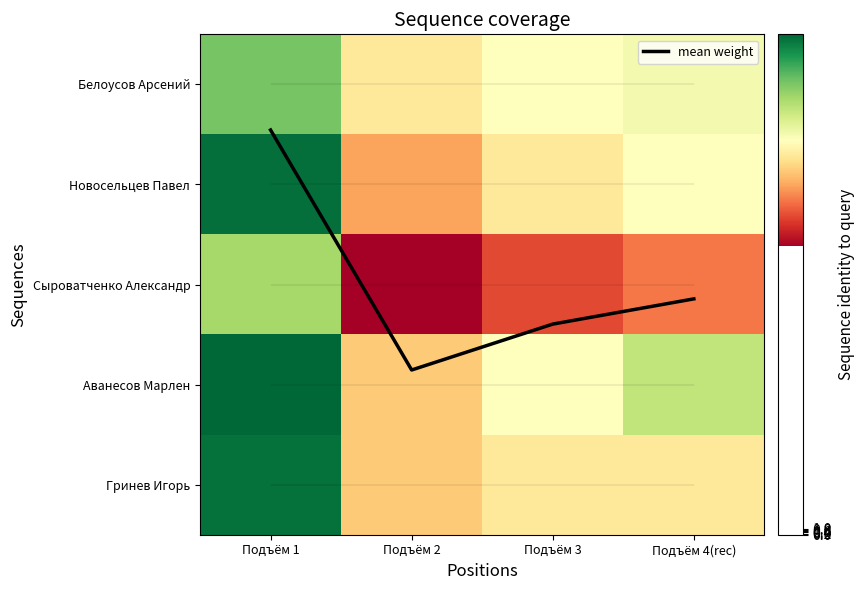

At which category is the sum across all series the highest?

Подъём 1